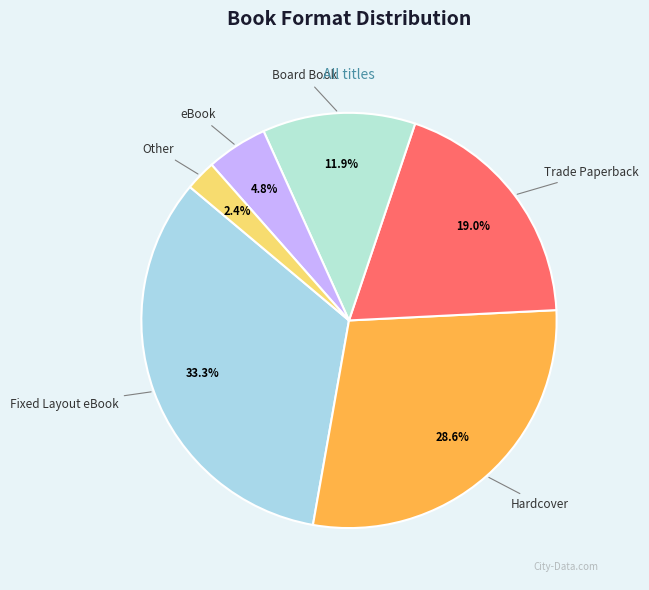

Is there any slice that represents more than half of the pie?

No